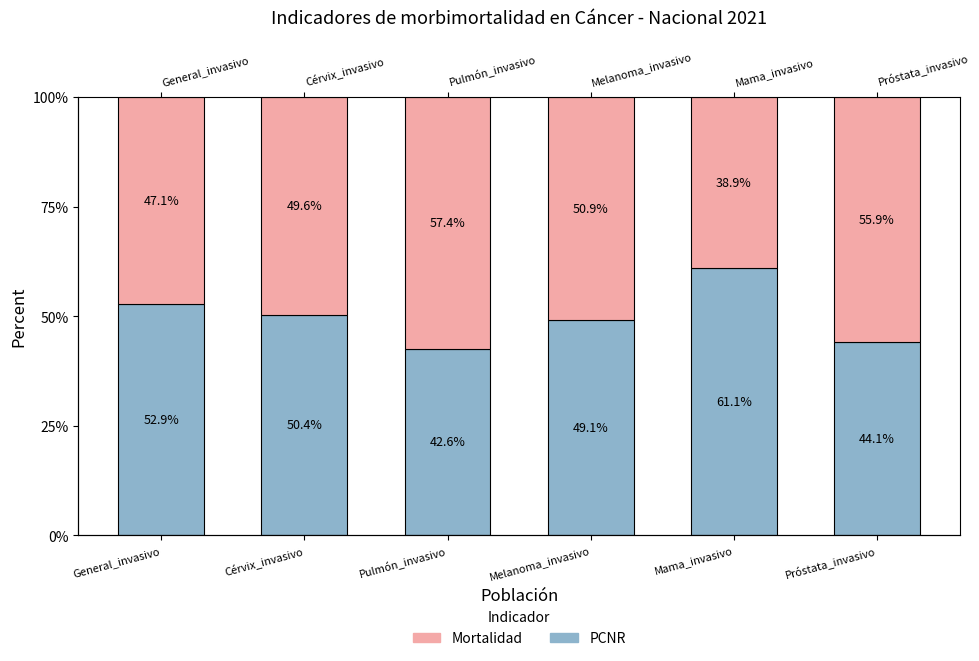

What position from the left is Mama_invasivo?

5